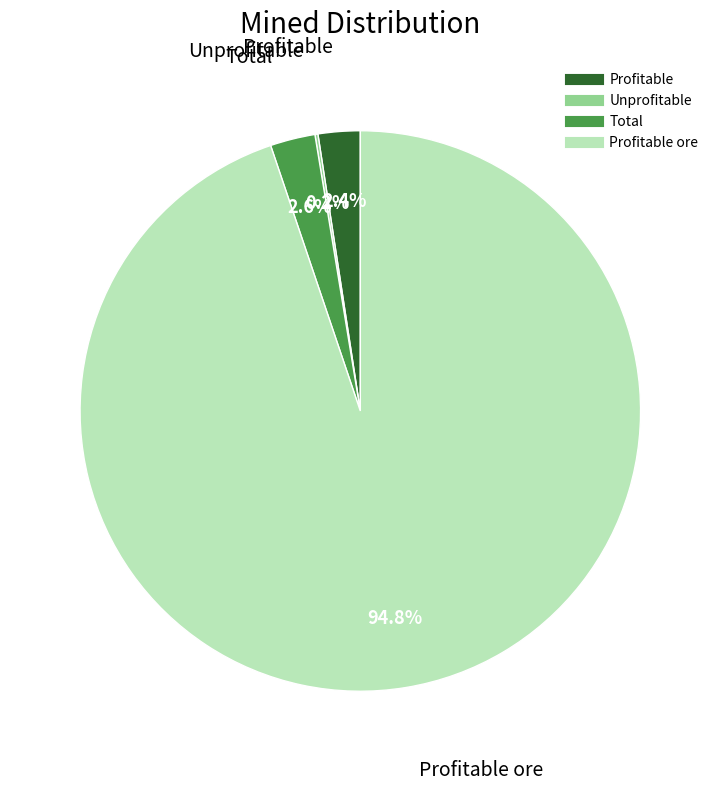

Does any single category account for the majority?

Yes